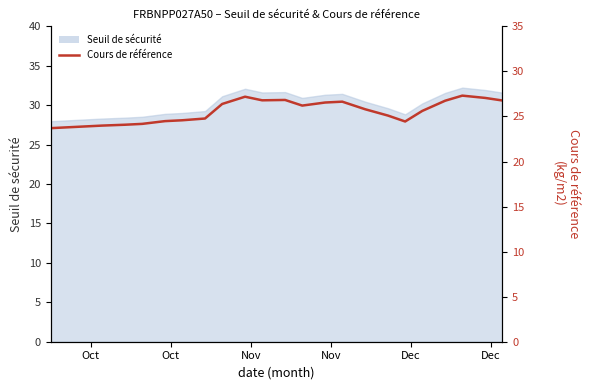

Does the chart display data point markers on the line(s)?

No